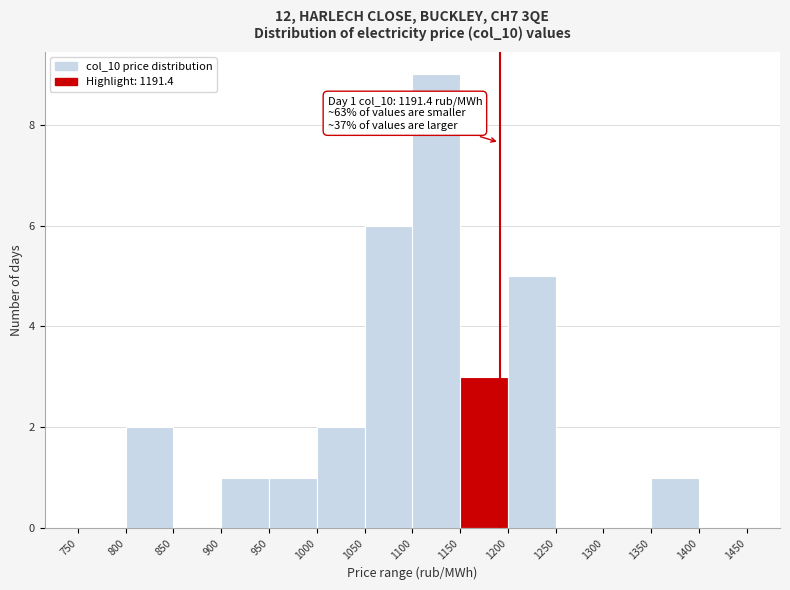

Which range on the x-axis has the tallest bar?

1100 to 1150